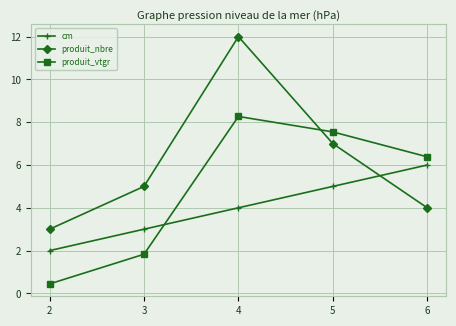

What is the maximum value for cm?

6.0